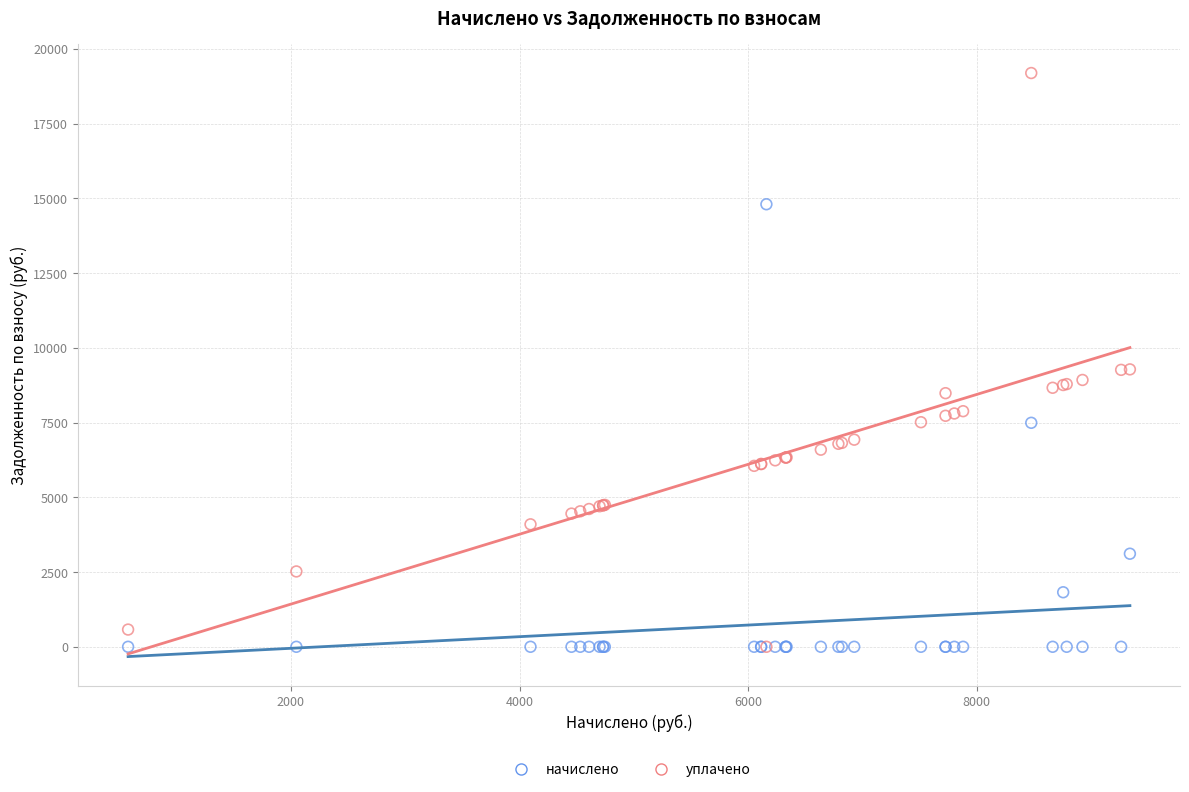

What are all the series names shown in the legend?

начислено, уплачено